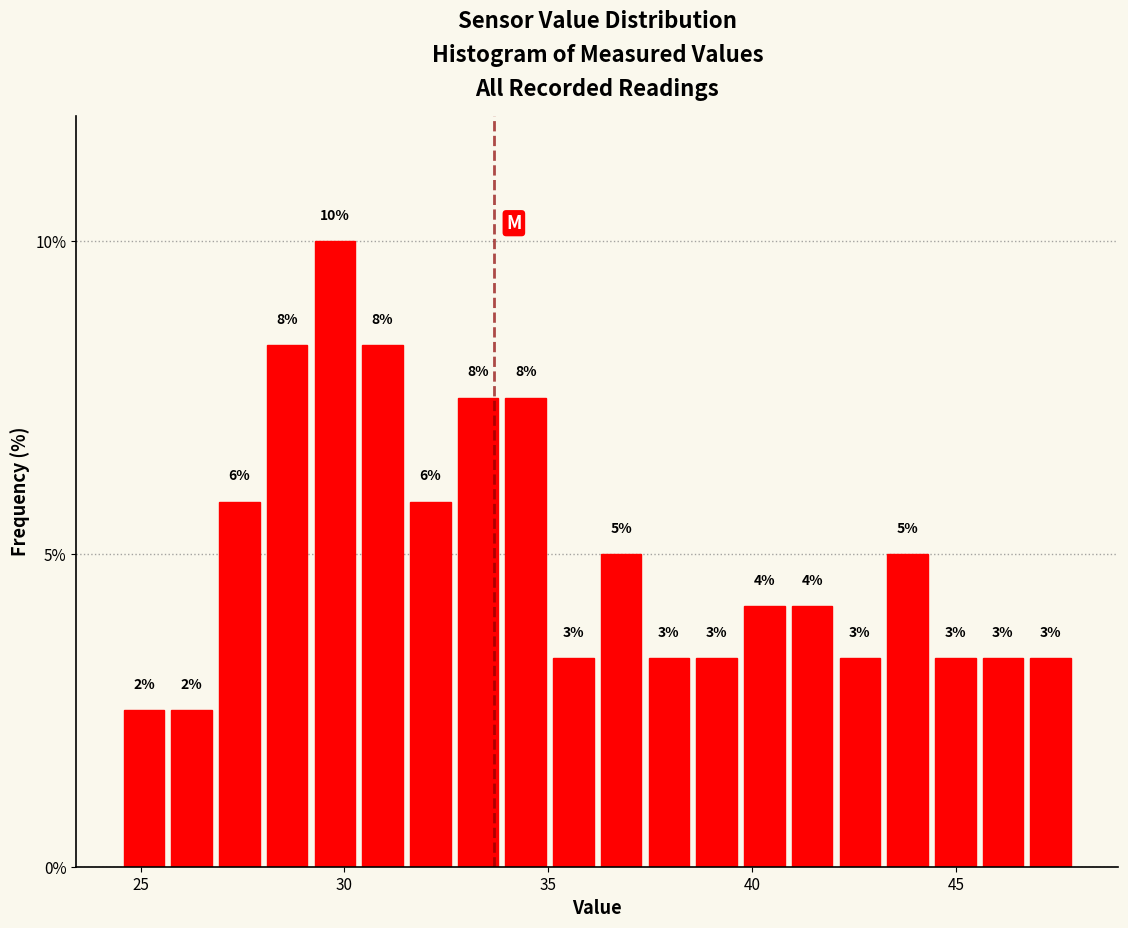

Around what value on the x-axis is the tallest bar? Give the approximate position of its centre, as read against the axis.

30.0